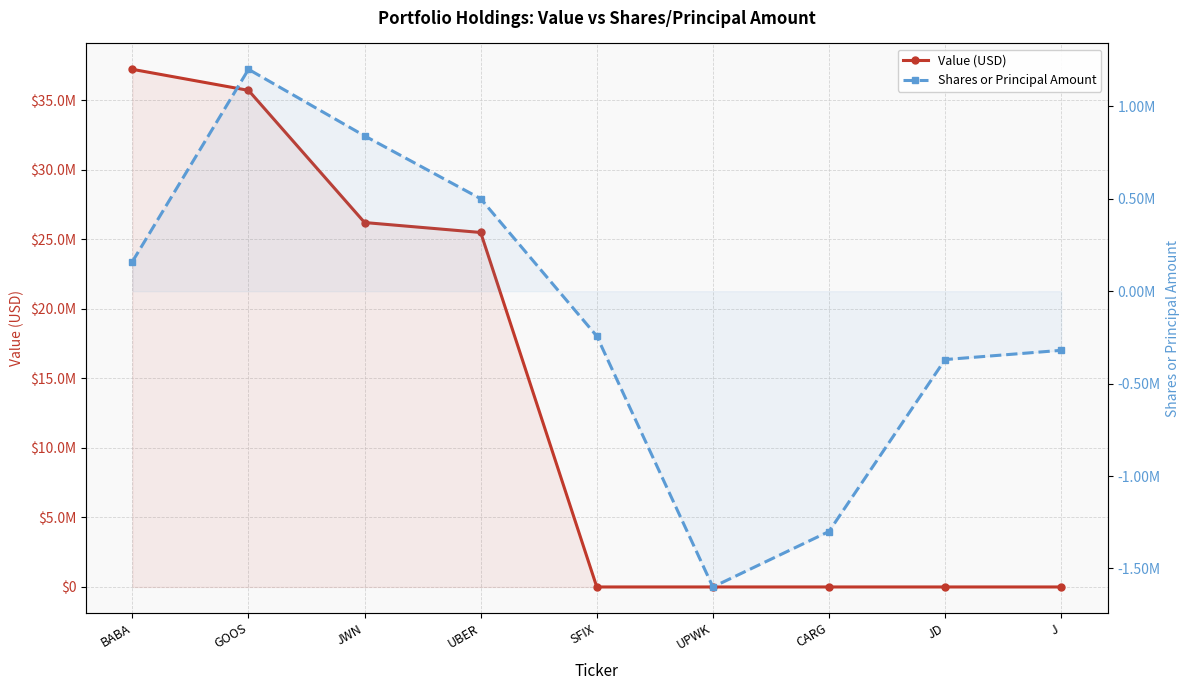

True or false: Value (USD) and Shares or Principal Amount cross at least once.

False